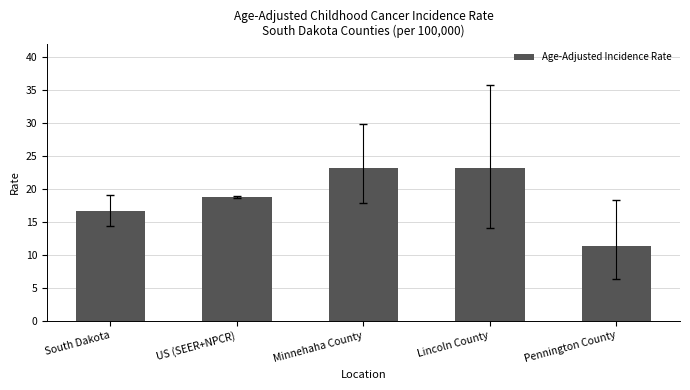

What position from the left is Lincoln County?

4